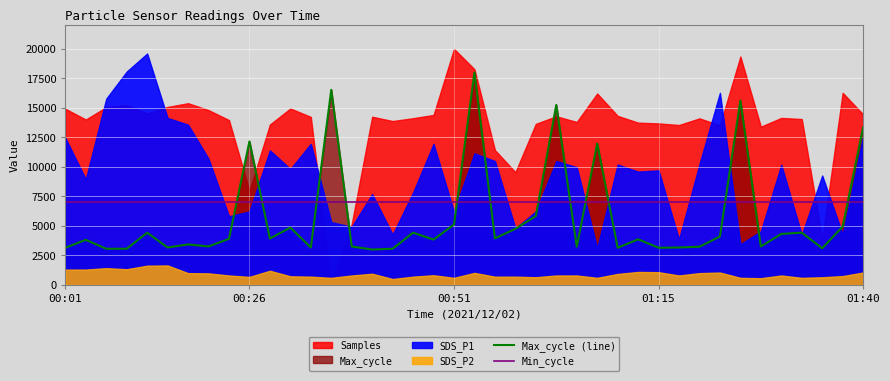

True or false: Max_cycle (line) and Min_cycle cross at least once.

True